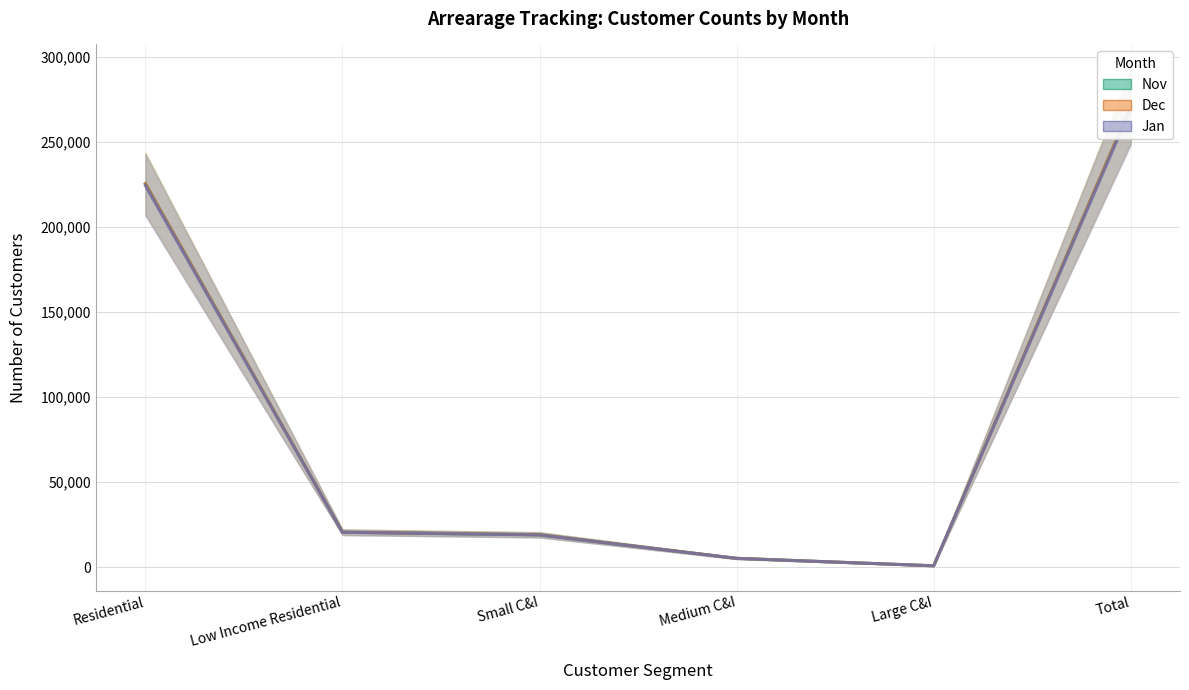

Between Small C&I and Total, which series saw the biggest shift?

Dec (col_11) (line)